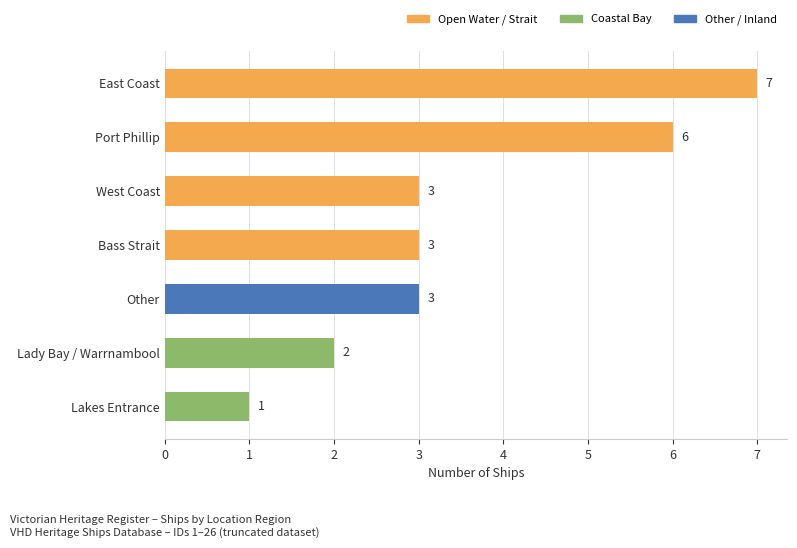

What is the ratio of the value at Lakes Entrance to the value at Other?

0.3